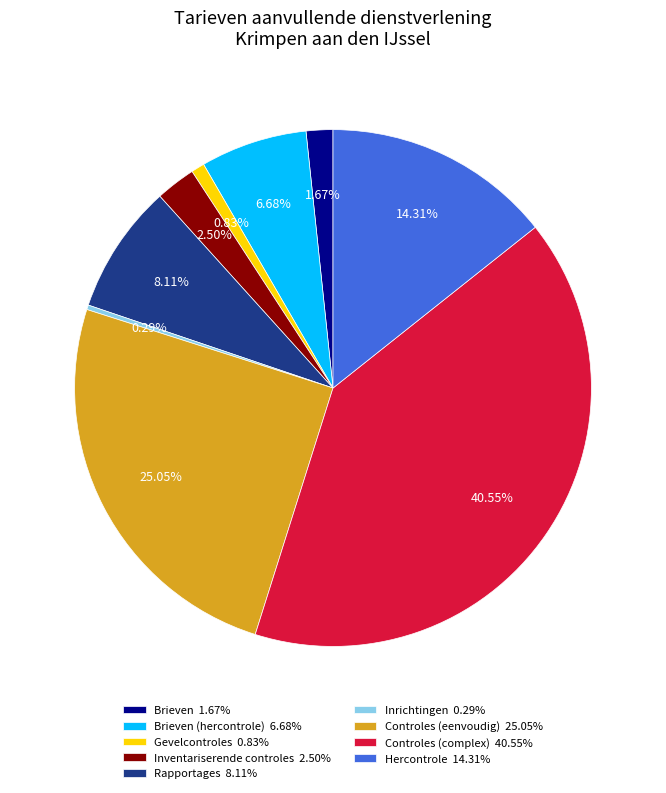

Which has a higher value, Gevelcontroles 0.83% or Brieven 1.67%?

Brieven 1.67%